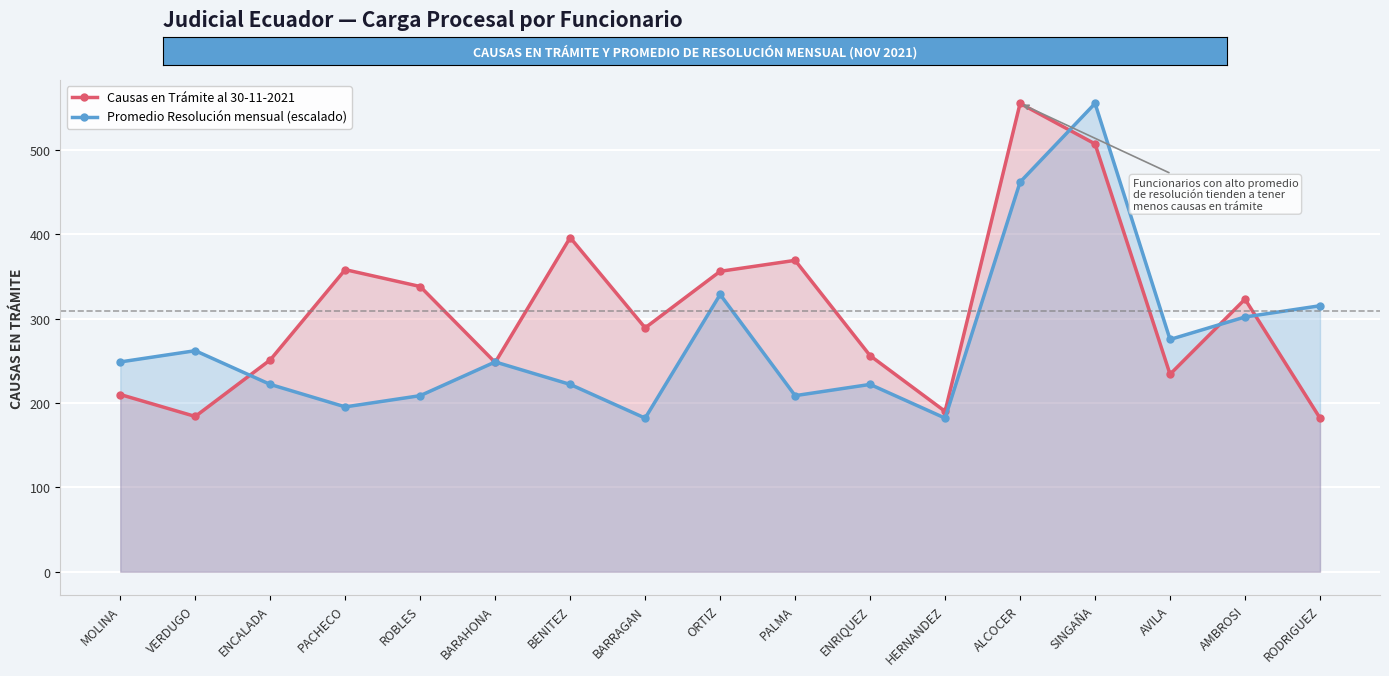

Reading right to left, extract all data points from this chart.

Causas en Trámite al 30-11-2021: 182.0	323.0	234.0	507.0	555.0	190.0	256.0	369.0	356.0	289.0	396.0	248.0	338.0	358.0	251.0	184.0	210.0
Promedio Resolución mensual (escalado): 315.2	301.9	275.2	555.0	461.8	182.0	222.0	208.6	328.5	182.0	222.0	248.6	208.6	195.3	222.0	261.9	248.6